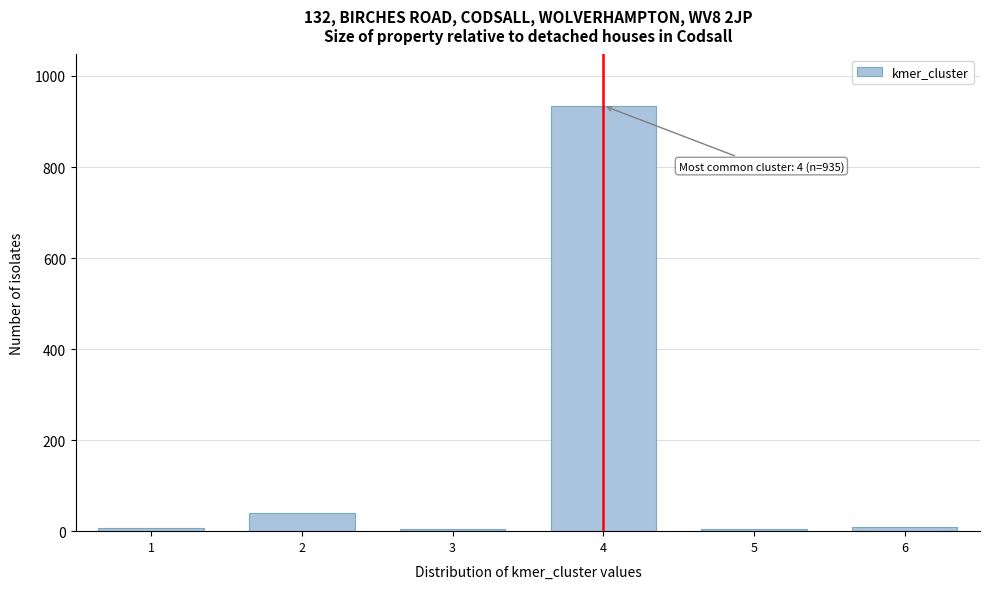

What is the difference between the maximum and second lowest values?

931